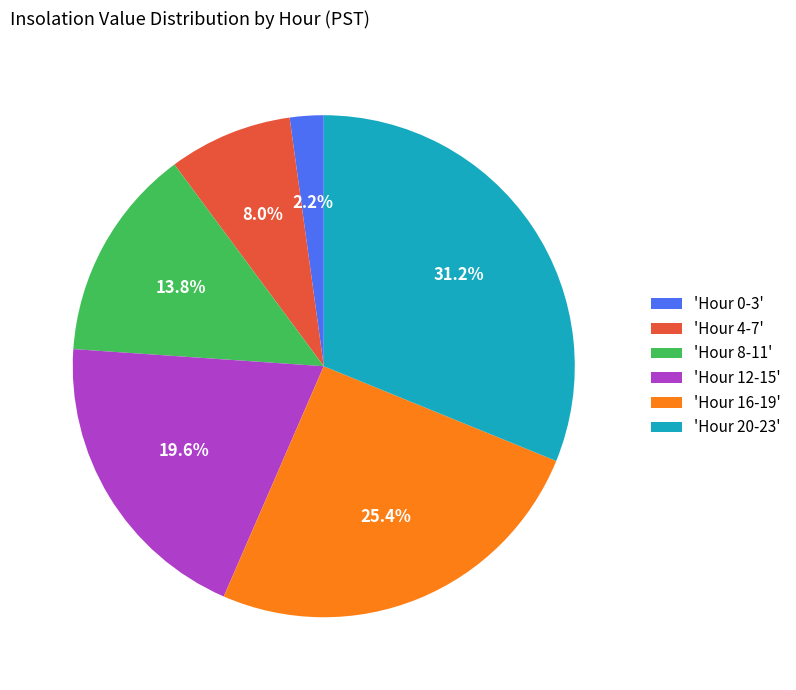

Approximately how many times larger is the value at 'Hour 16-19' compared to 'Hour 12-15'?

1.3